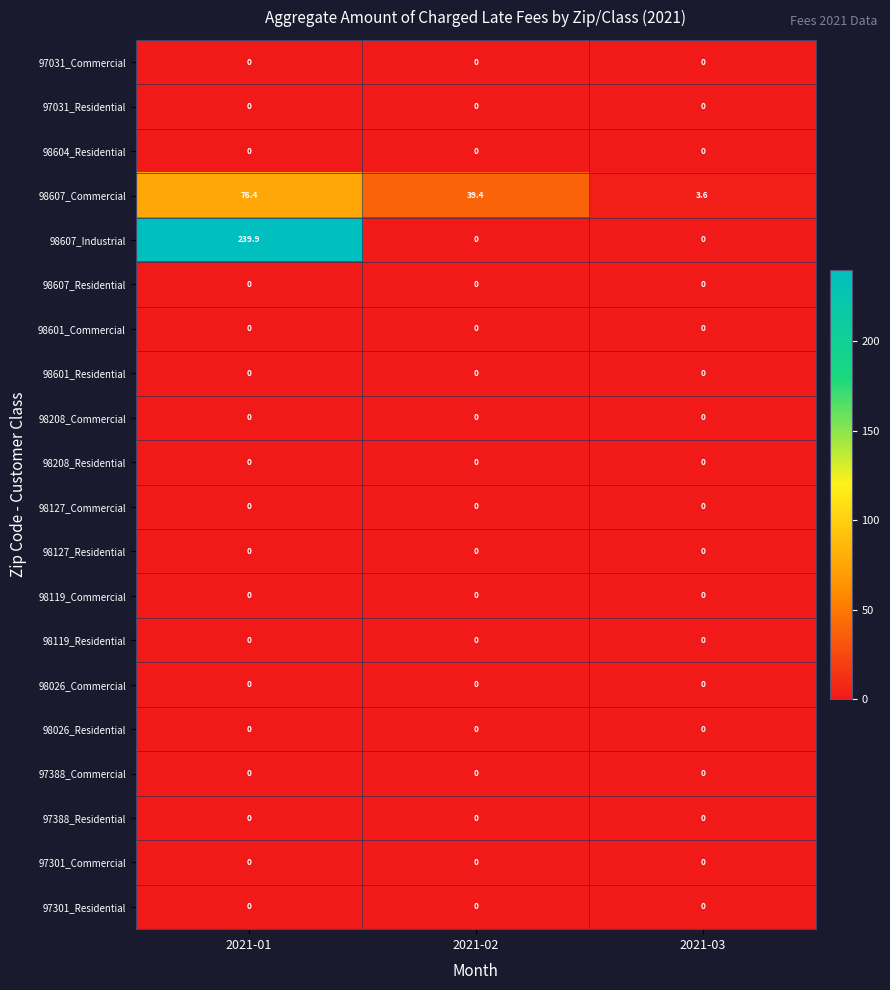

How many series are shown in this chart?

20